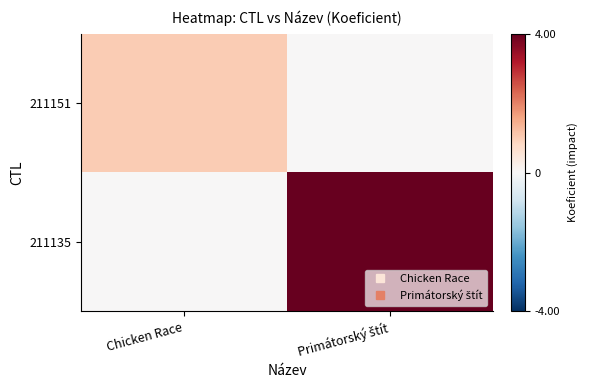

Which has a higher value, Chicken Race or Primátorský štít?

Chicken Race